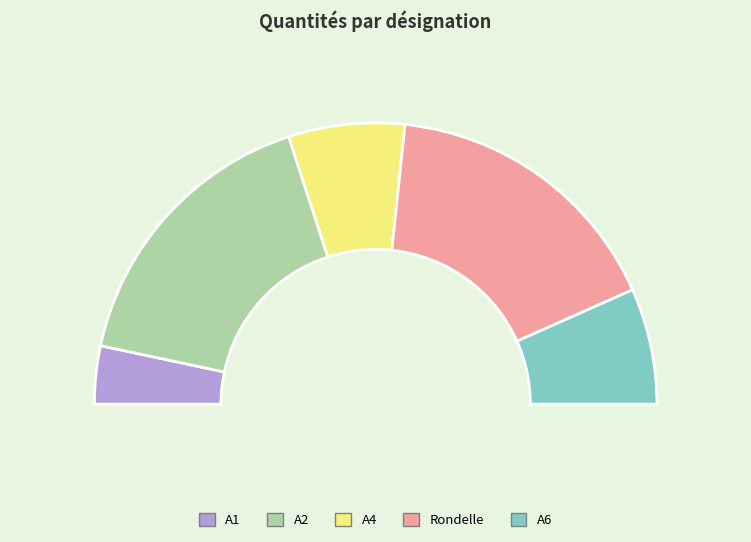

To the nearest percent, what is the difference between the largest and smallest slice percentages?

27%